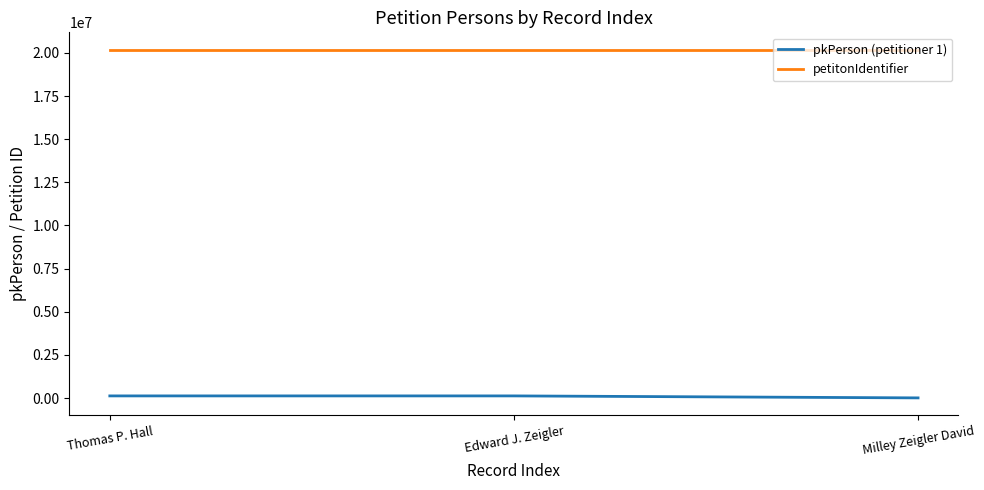

The value of petitonIdentifier at Edward J. Zeigler is 4066673. True or false?

False